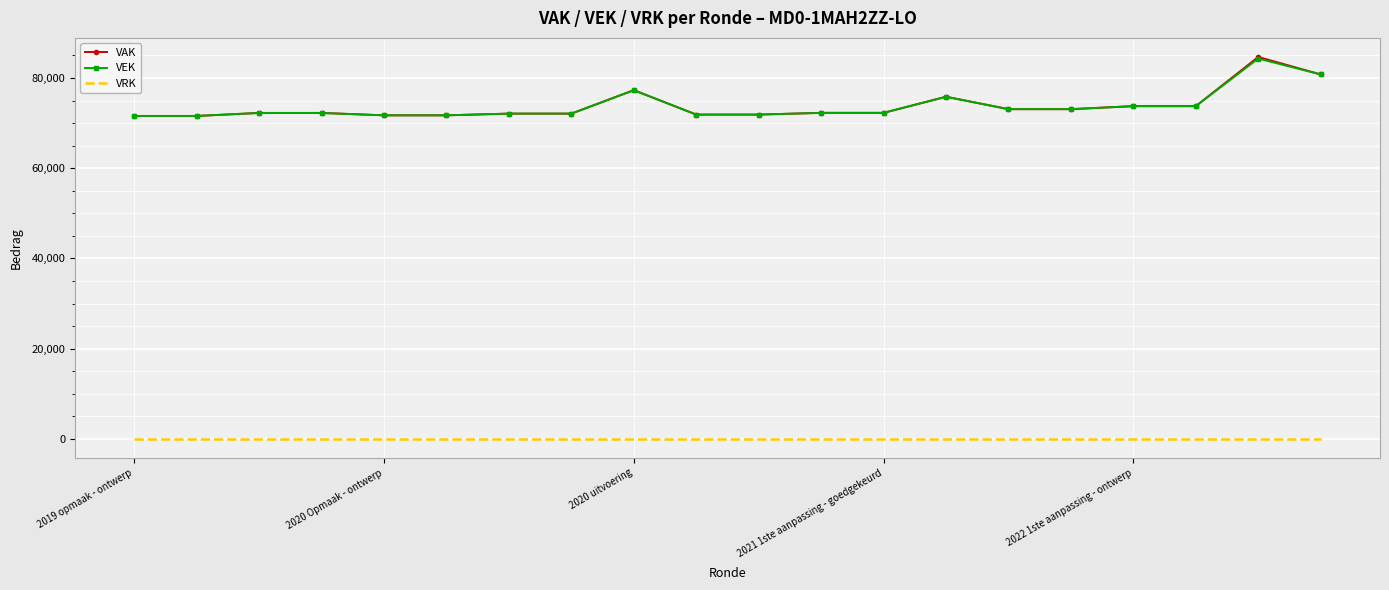

True or false: VRK and VAK intersect in this chart.

False